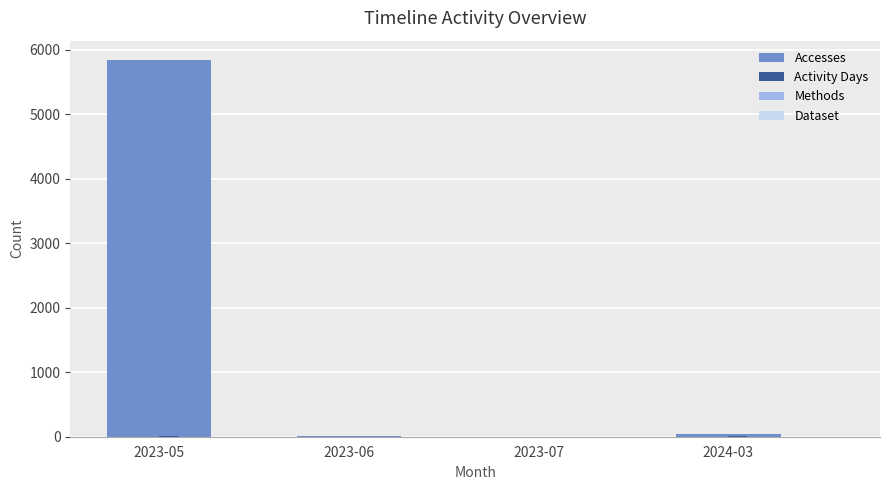

What is the maximum value shown in the chart?

5846